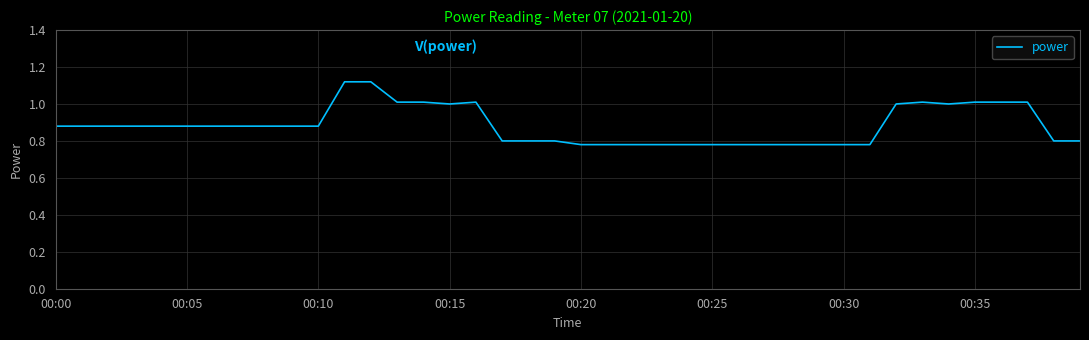

What is the difference between the maximum and minimum values?

0.3